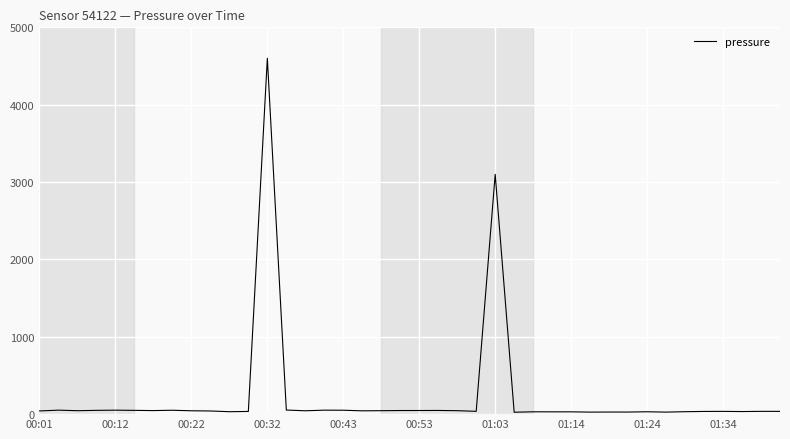

What is the greatest value displayed?

4600.0